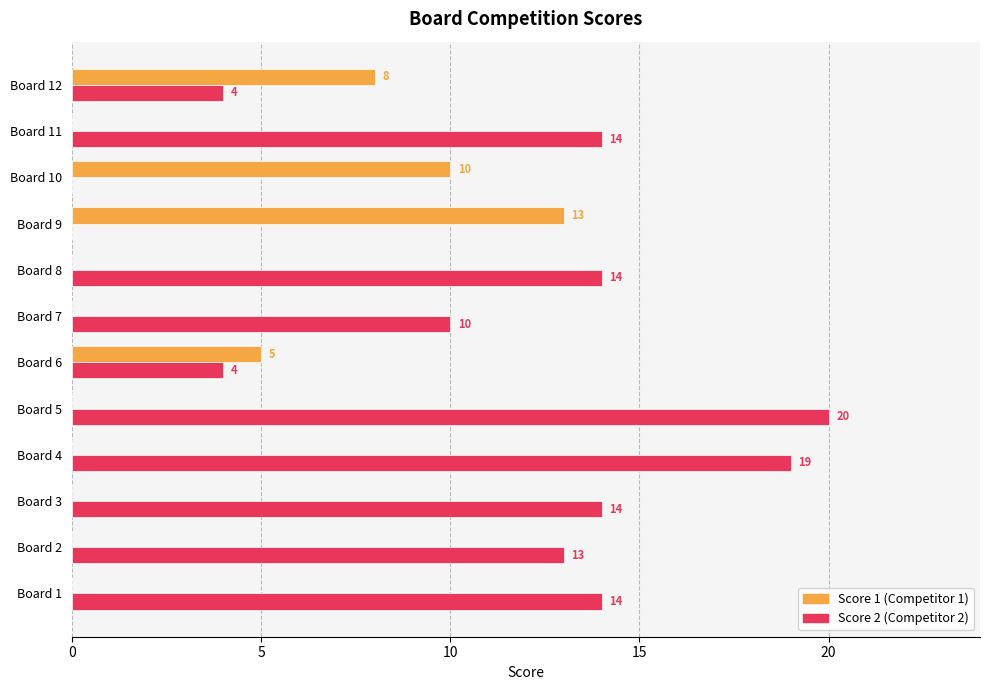

At which category is the sum across all series the highest?

Board 5